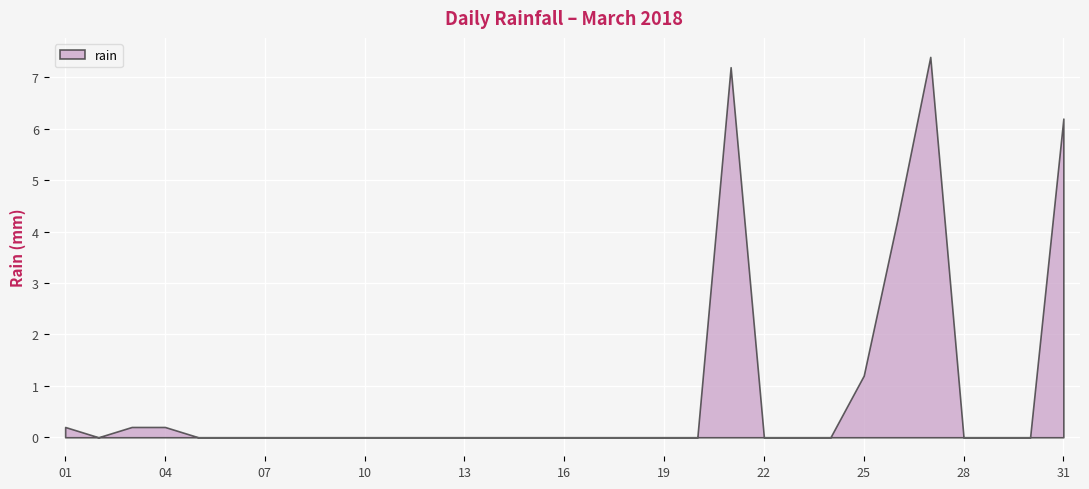

Reading left to right, what are all the values shown in this chart?

0.2	0.0	0.2	0.2	0.0	0.0	0.0	0.0	0.0	0.0	0.0	0.0	0.0	0.0	0.0	0.0	0.0	0.0	0.0	0.0	7.2	0.0	0.0	0.0	1.2	4.2	7.4	0.0	0.0	0.0	6.2